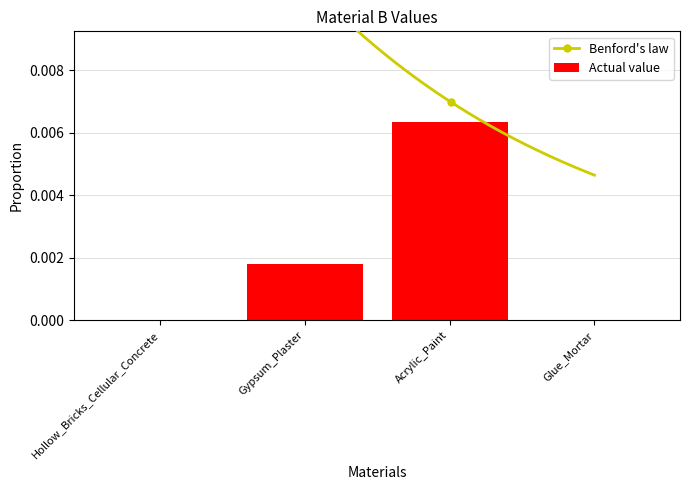

At which label is the value closest to 0?

Hollow_Bricks_Cellular_Concrete